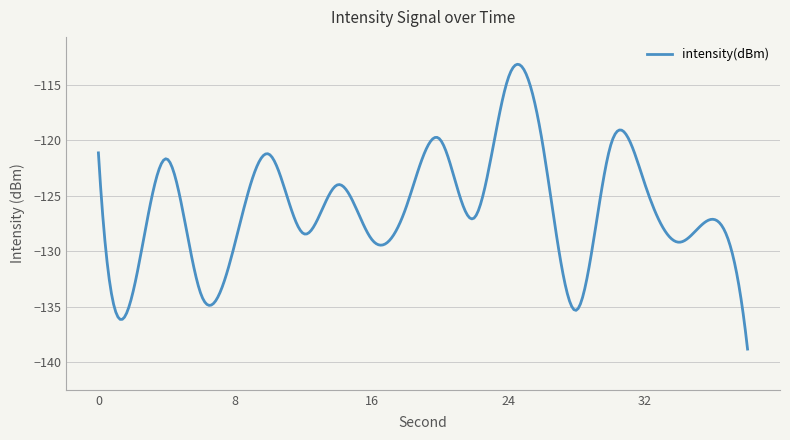

What is the minimum value shown in the chart?

-138.8